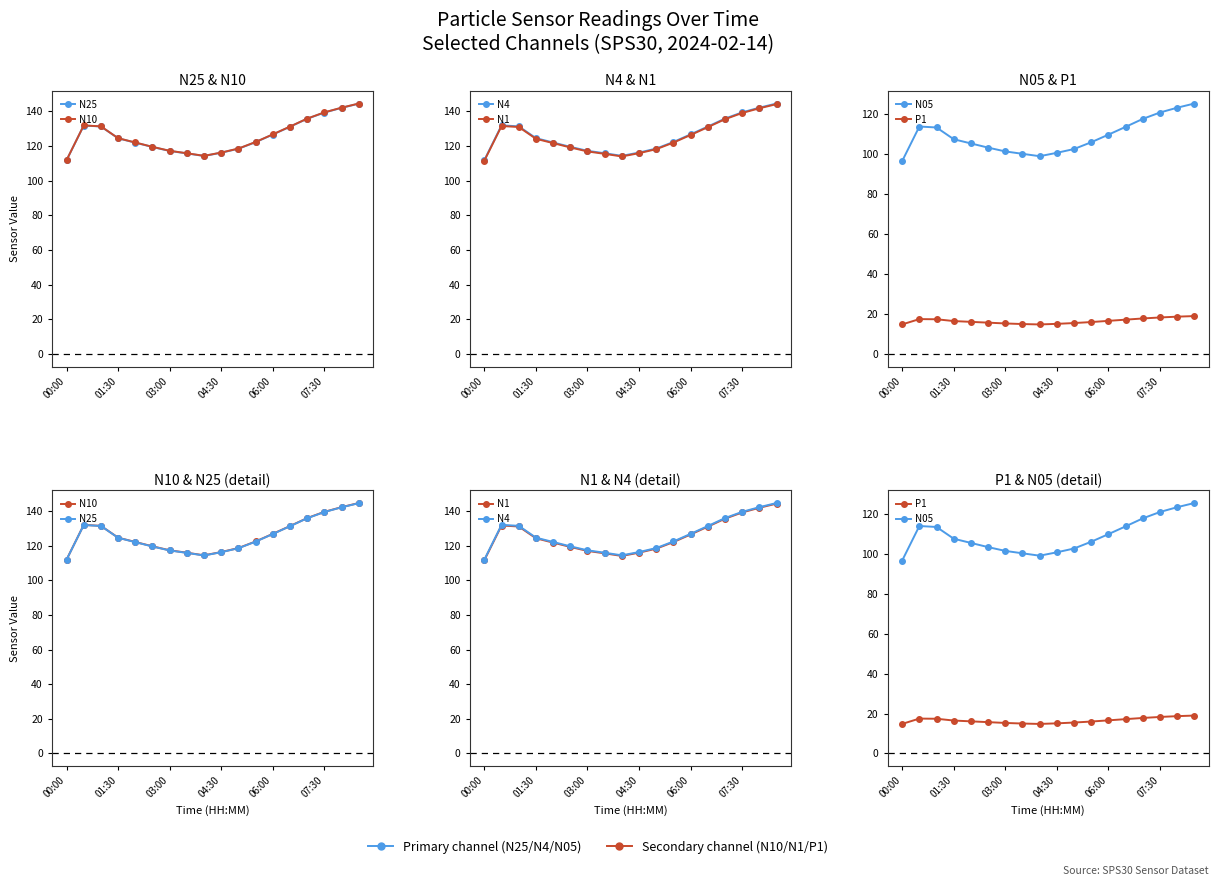

True or false: N1 and N10 cross at least once.

False